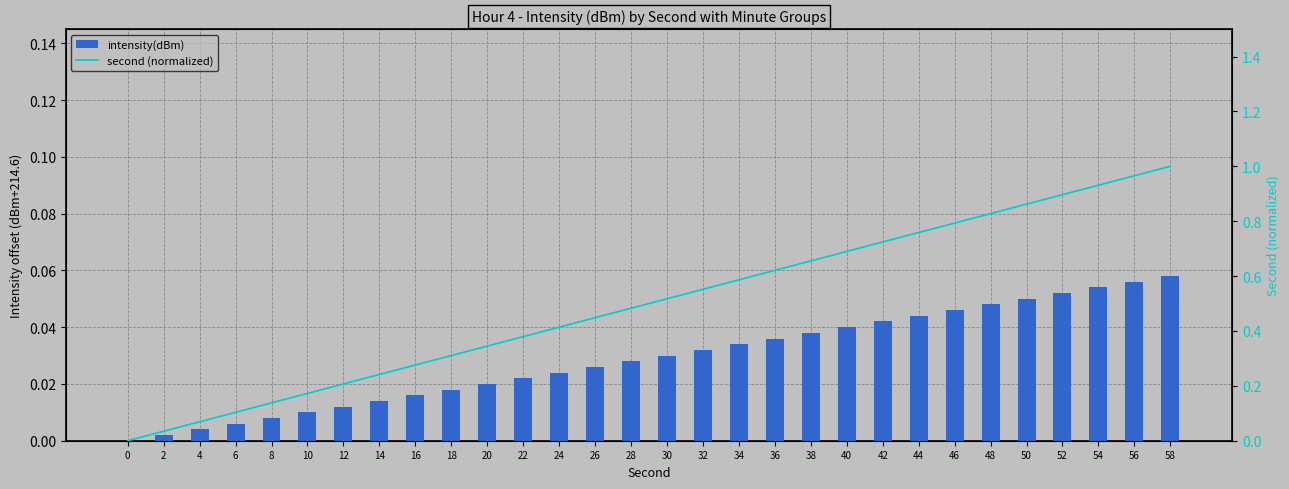

Between 44 and 46, which series saw the biggest shift?

second (normalized)